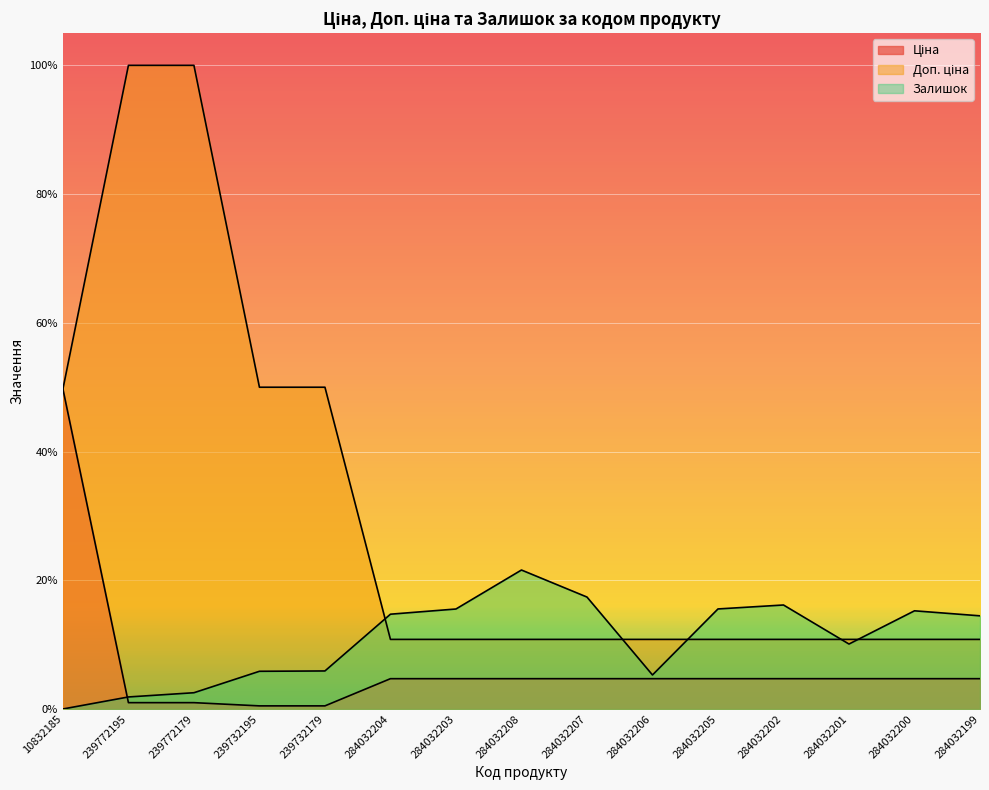

True or false: Залишок and Доп. ціна intersect in this chart.

True